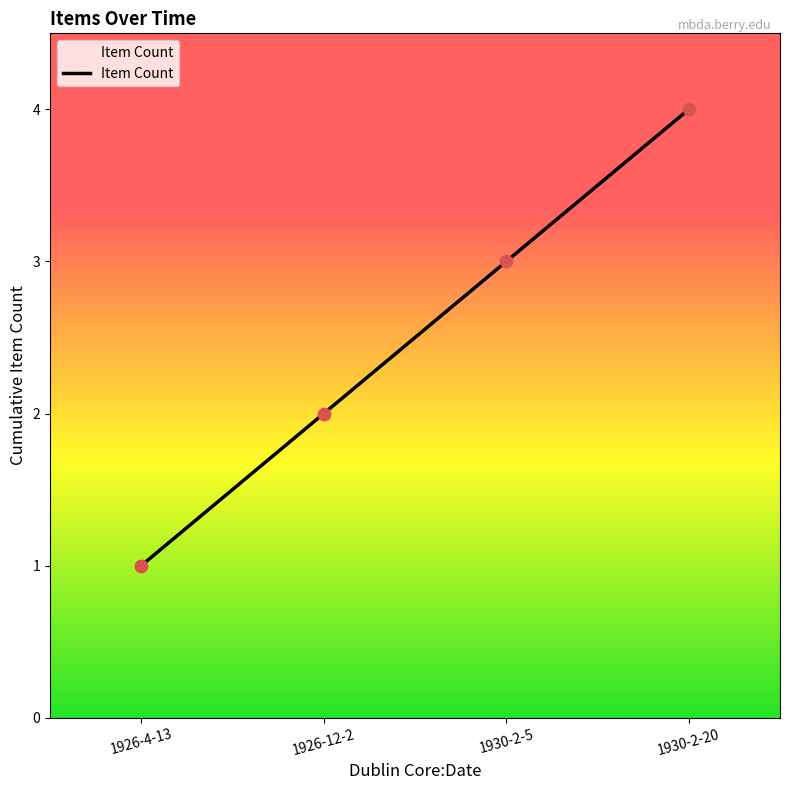

What is the change in value from 1926-4-13 to 1930-2-5?

+2